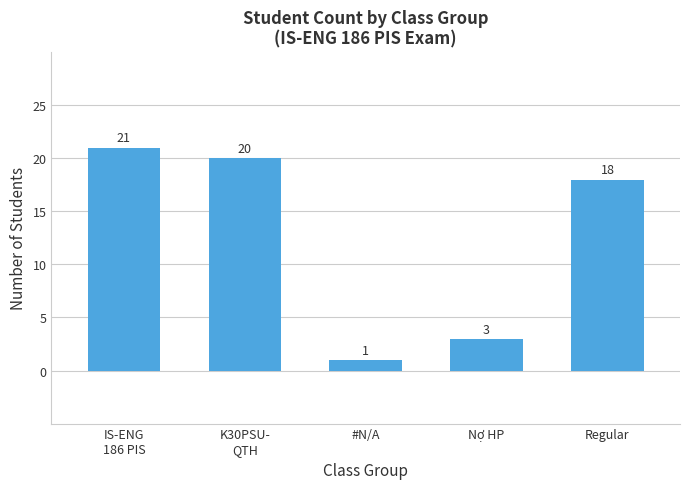

Reading left to right, extract all data points from this chart.

21	20	1	3	18